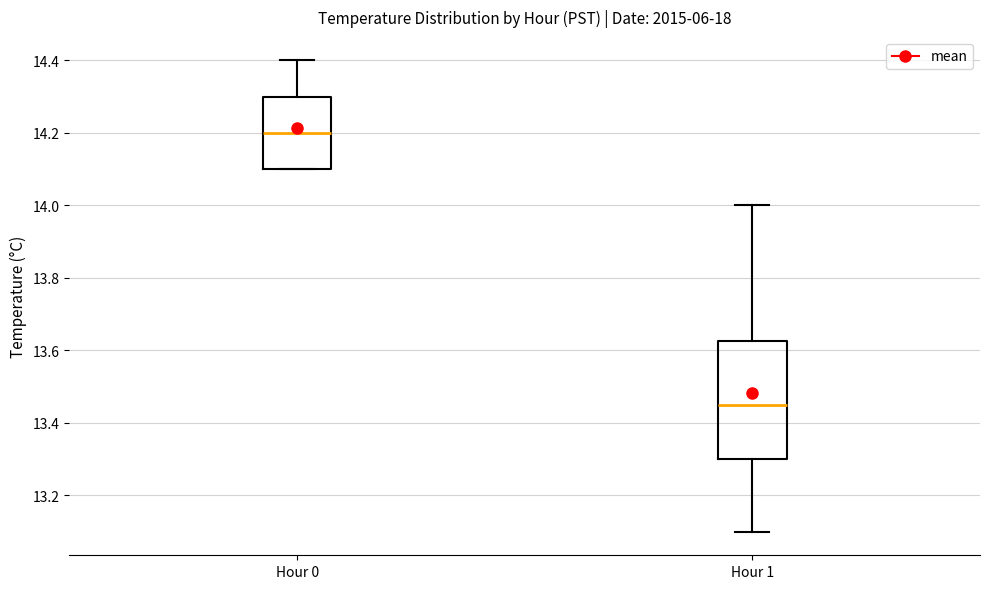

Which box has the lowest median line?

Hour 1